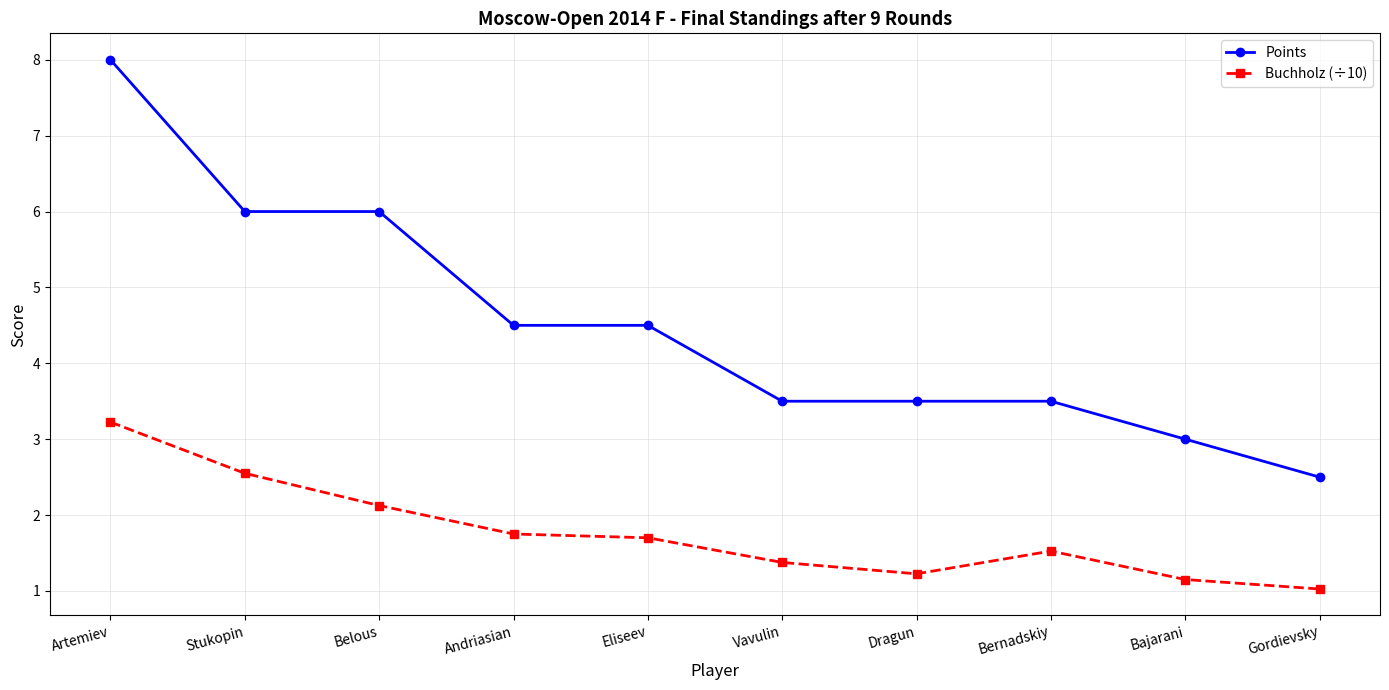

What is the total value across all series at Stukopin?

8.6